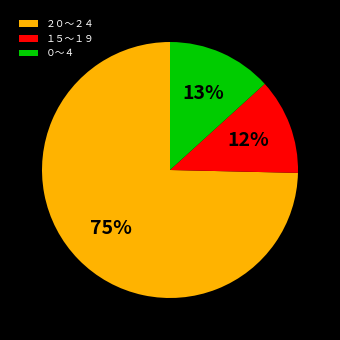

Is the sum of １５～１９ and ２０～２４ greater than half?

Yes